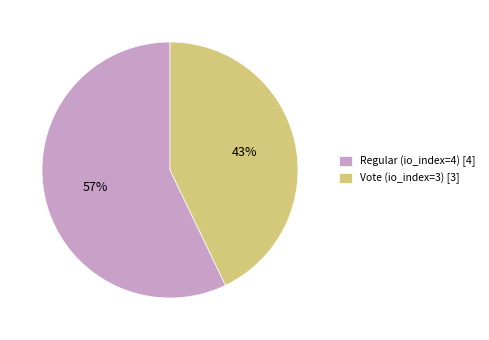

Is there any slice that represents more than half of the pie?

Yes